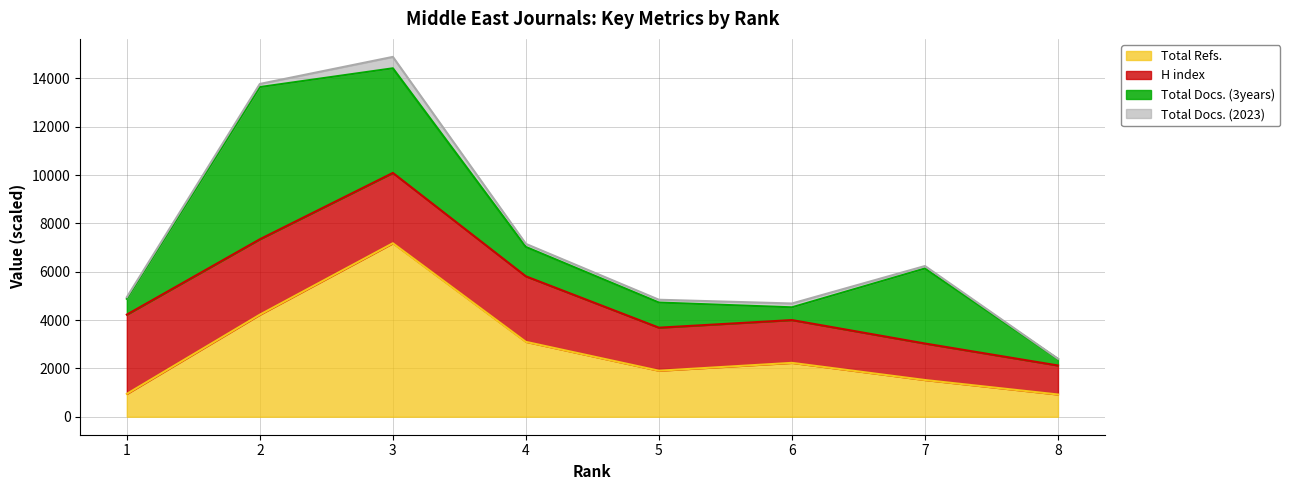

Which series has the widest spread of values?

Total Refs.